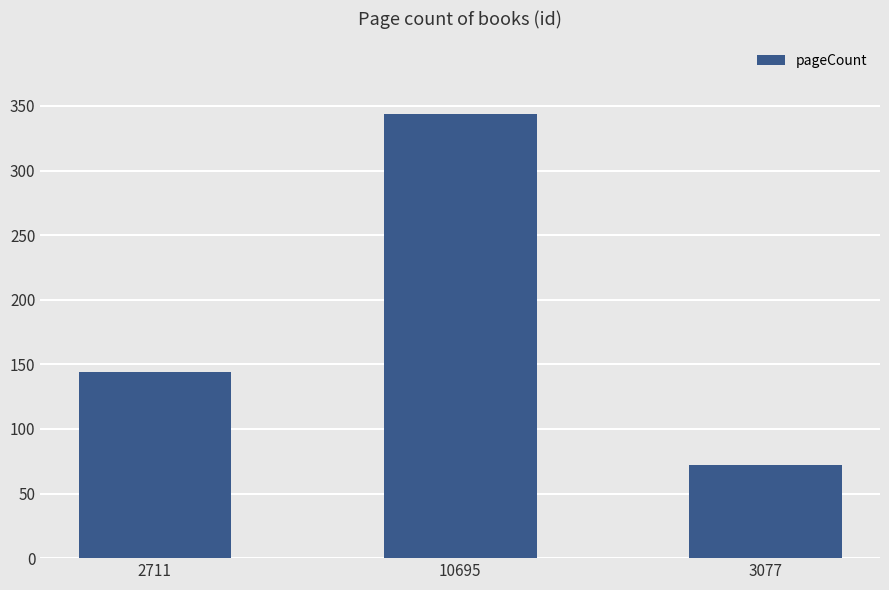

Rank the categories by value from highest to lowest.

10695, 2711, 3077